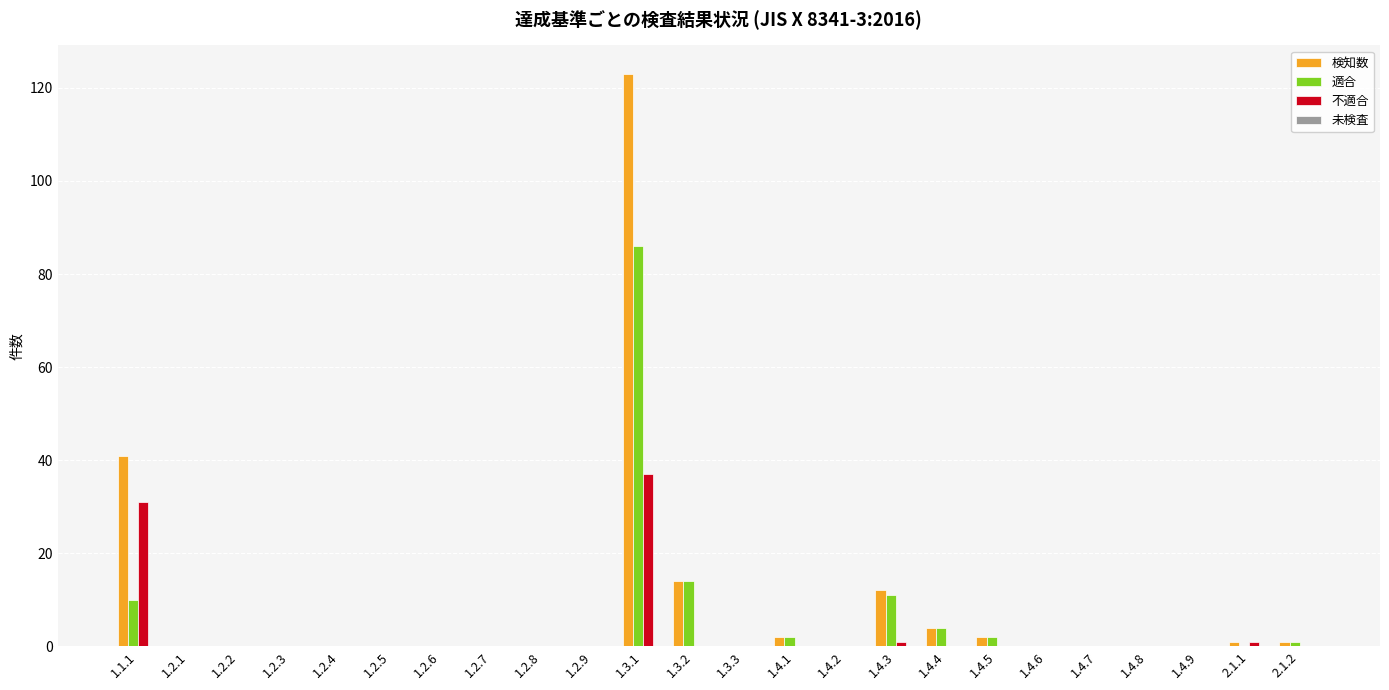

What is the sum of all 不適合 values?

70